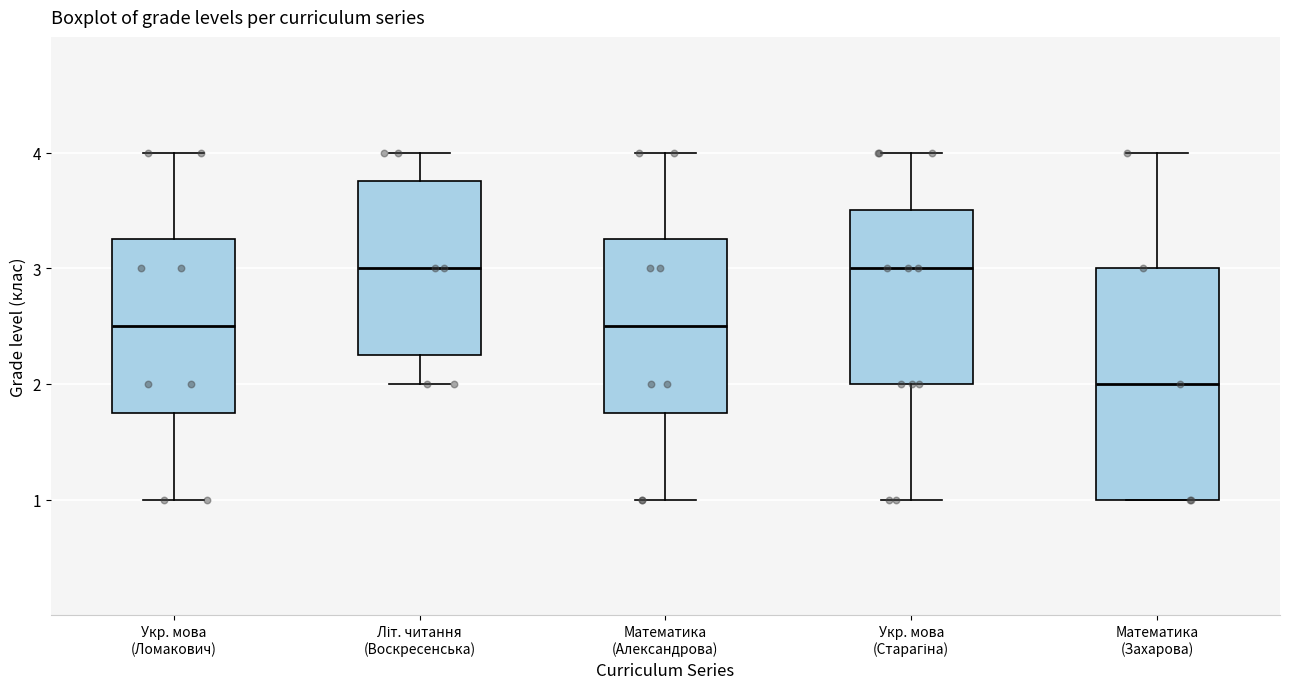

Where does the upper whisker of the box for Математика (Александрова) end on the y-axis? The values are not printed on the chart, so give them approximately, as read against the axis.

4.0